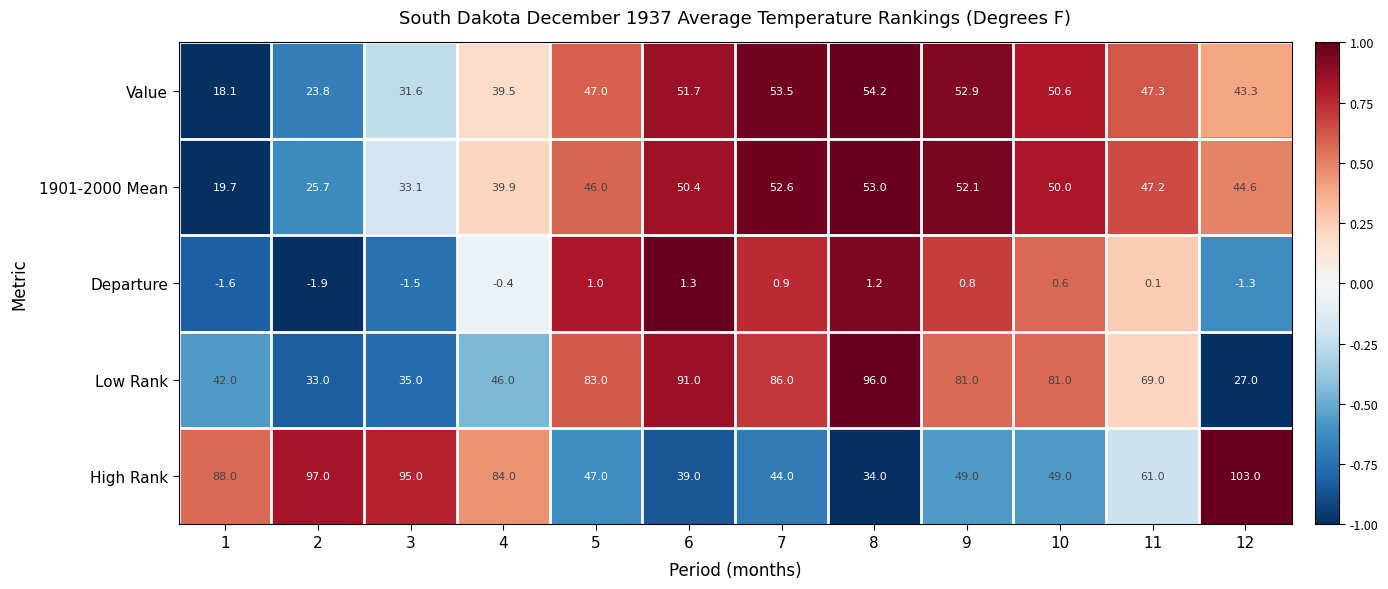

At which label does 1901-2000 Mean first exceed 47?

6